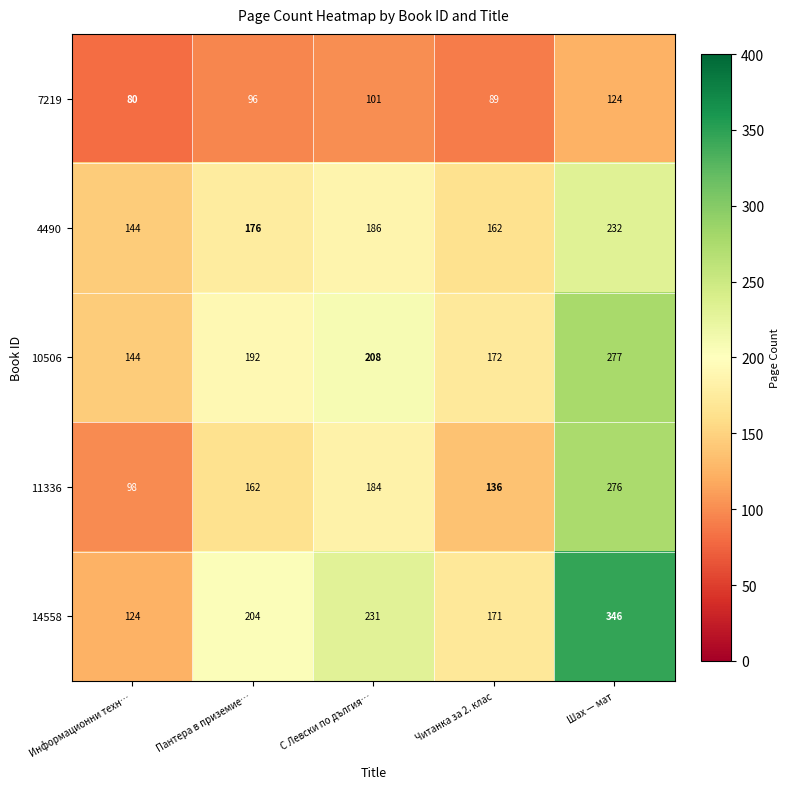

What is the difference between the maximum and second lowest values in the 10506 series?

105